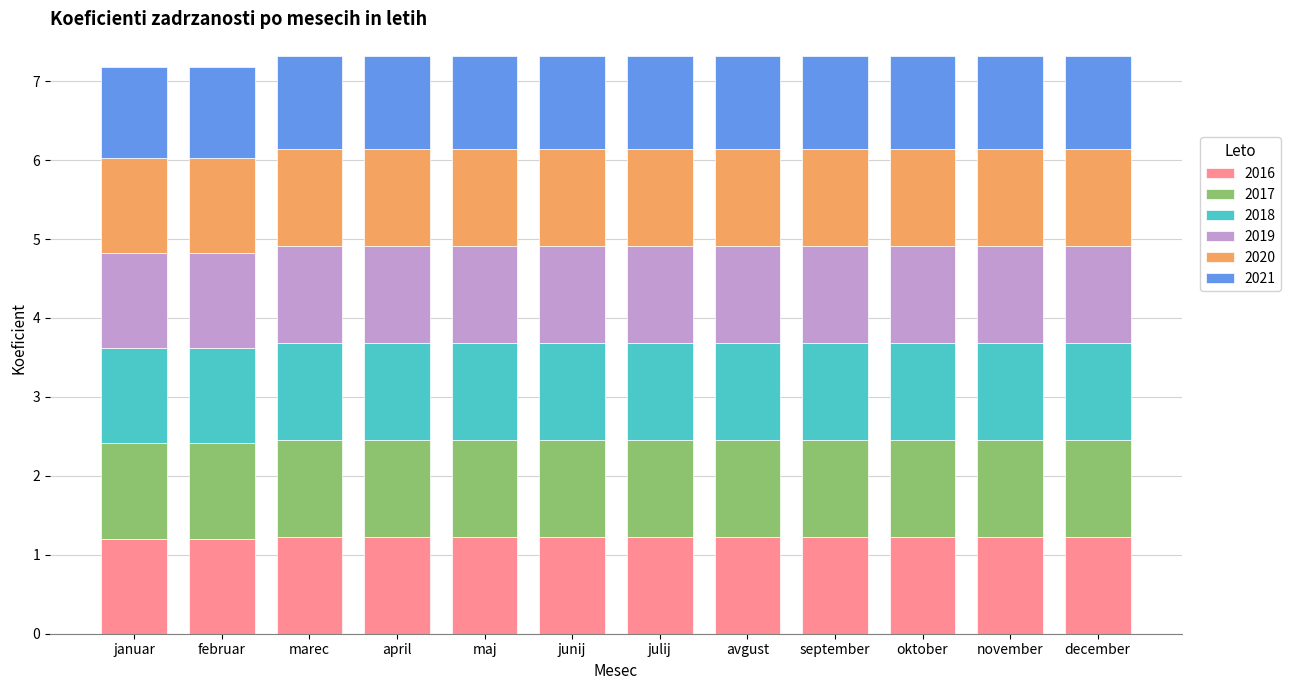

What is the highest value of the 2016 series?

1.2